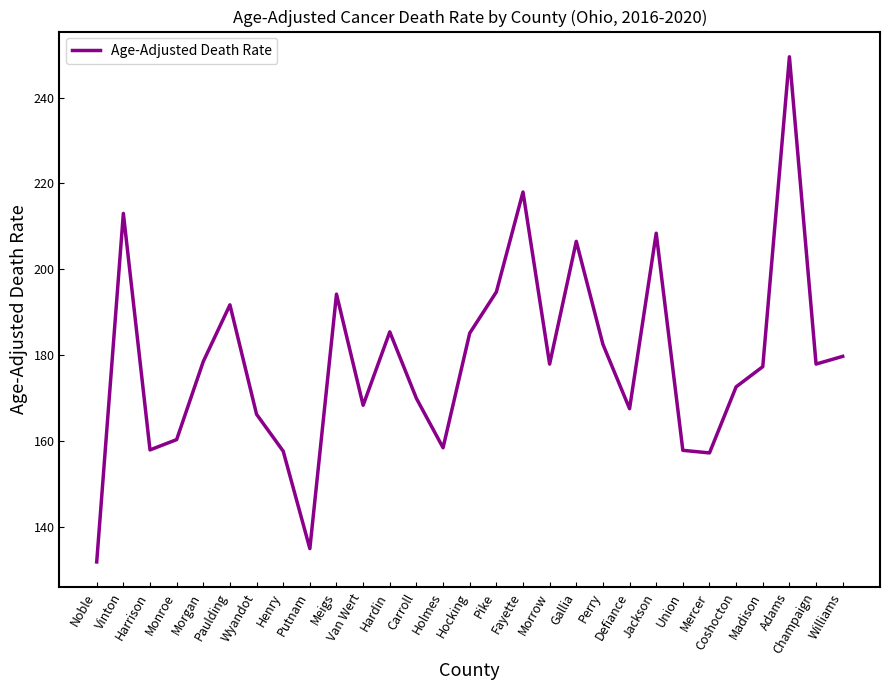

What is the difference between the second highest and minimum values?

86.2